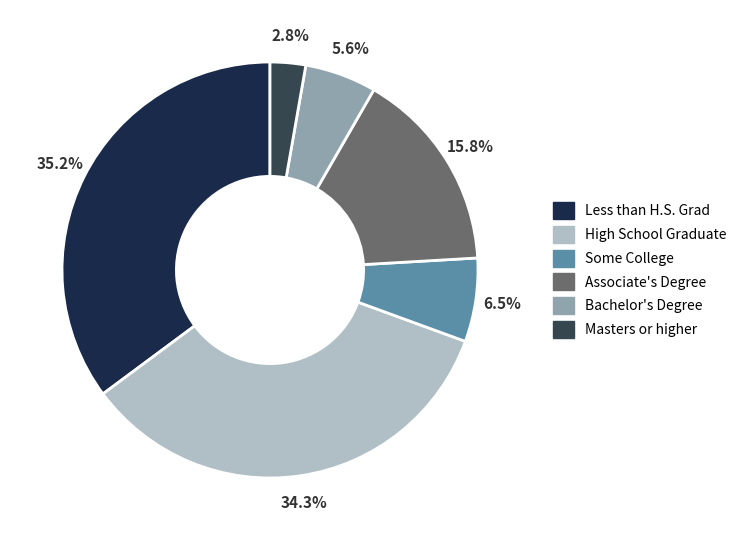

Rank the categories by value from highest to lowest.

Less than H.S. Grad, High School Graduate, Associate's Degree, Some College, Bachelor's Degree, Masters or higher